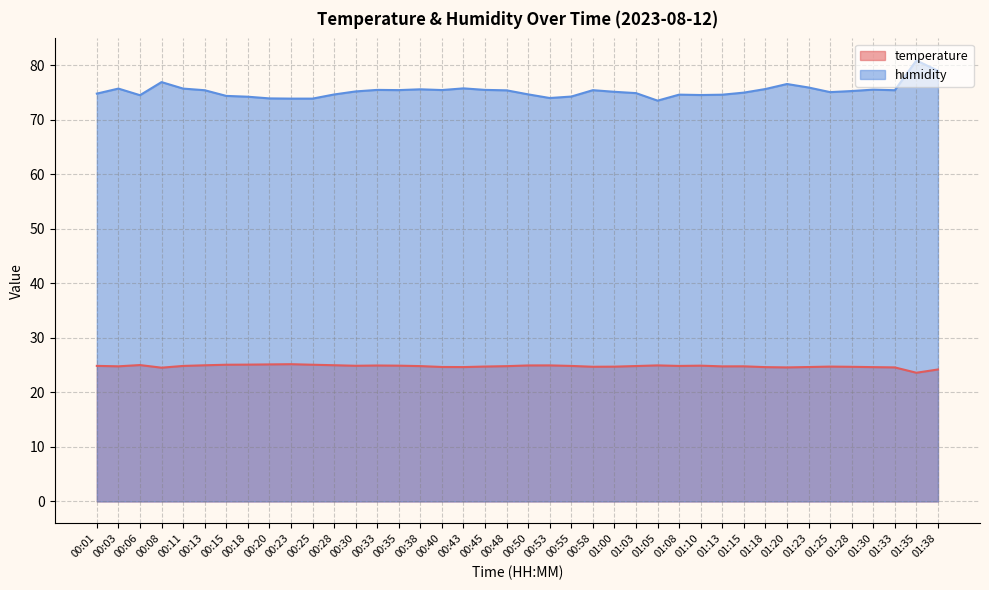

What is the difference between the maximum and minimum values in the humidity series?

7.4